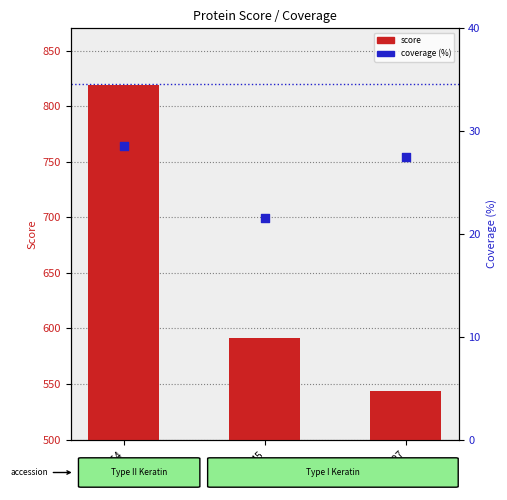

At how many categories does at least one series exceed 709?

1